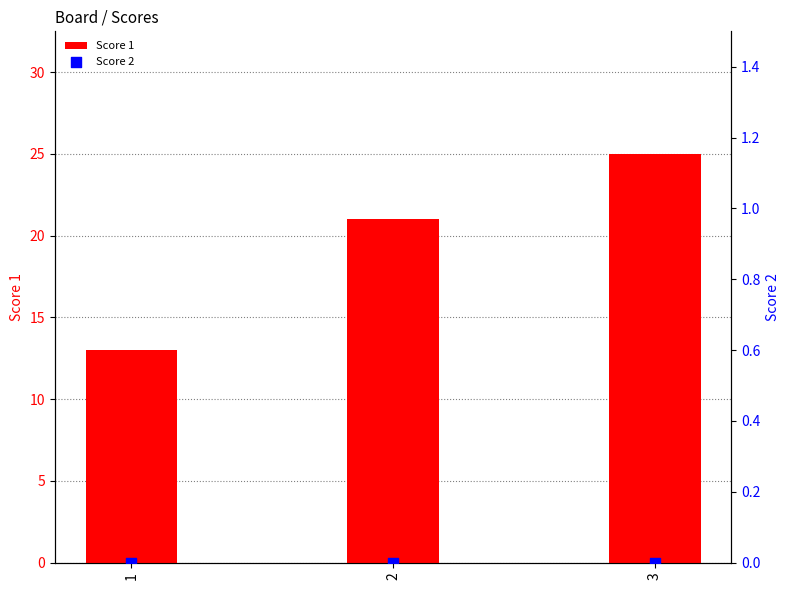

What are all the series names shown in the legend?

Score 1, Score 2